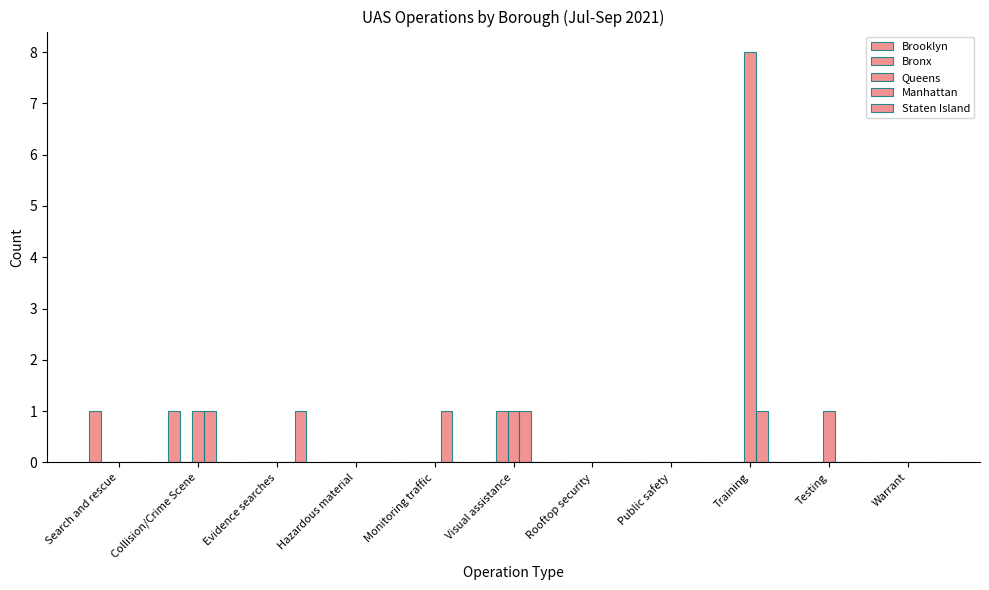

Count the number of data series in this chart.

5